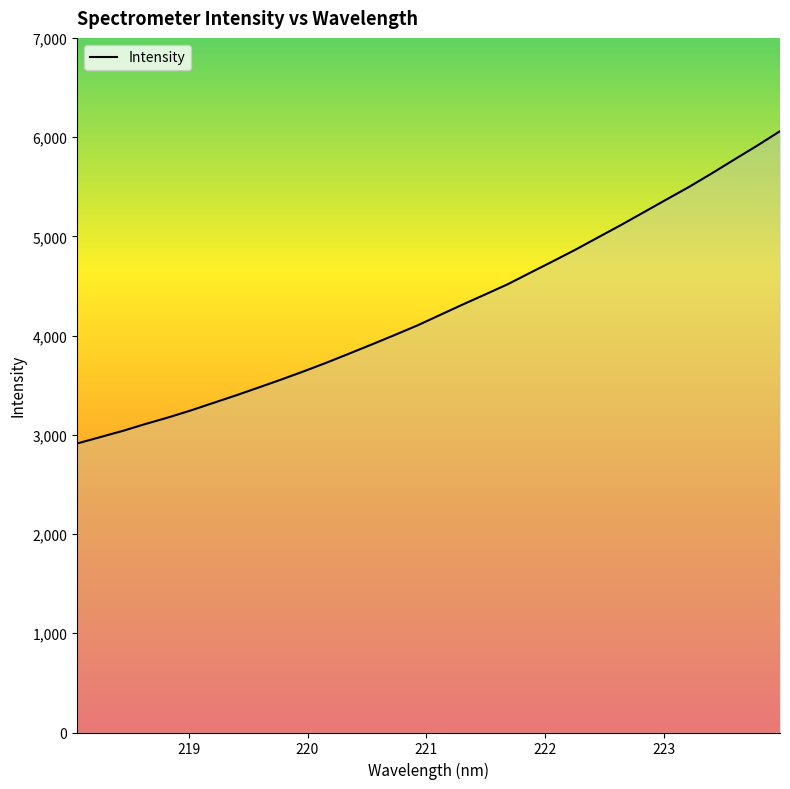

What is the maximum value shown in the chart?

6060.0